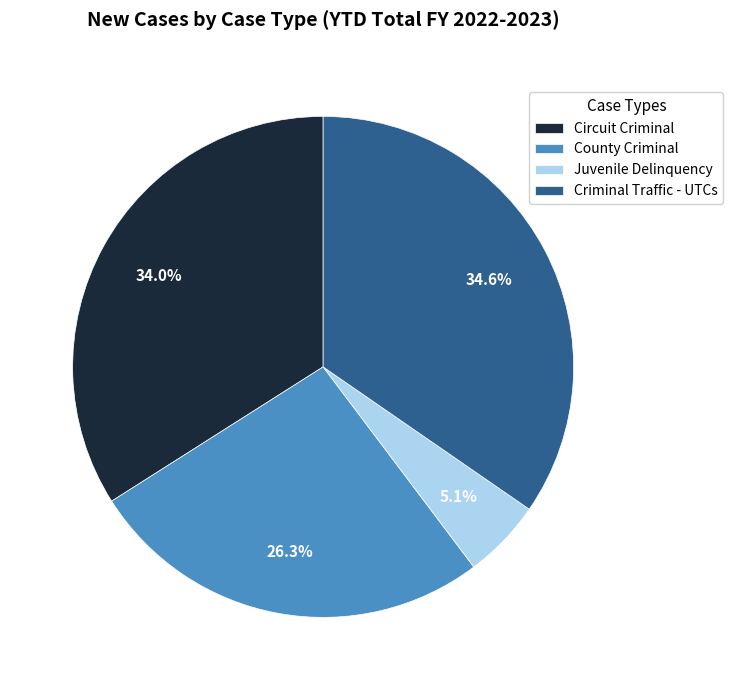

Between Juvenile Delinquency and Circuit Criminal, which is larger?

Circuit Criminal